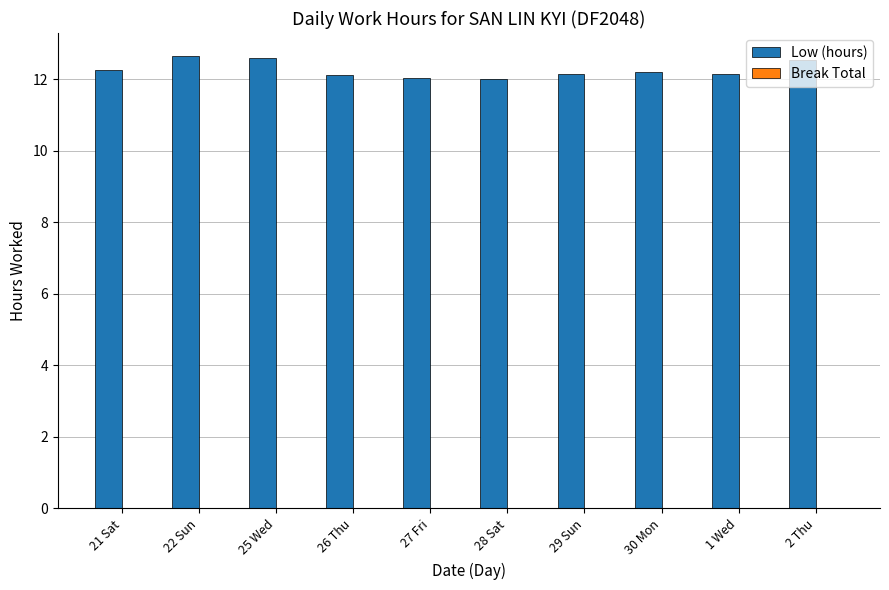

True or false: the data shows 12.1 at 26 Thu.

True